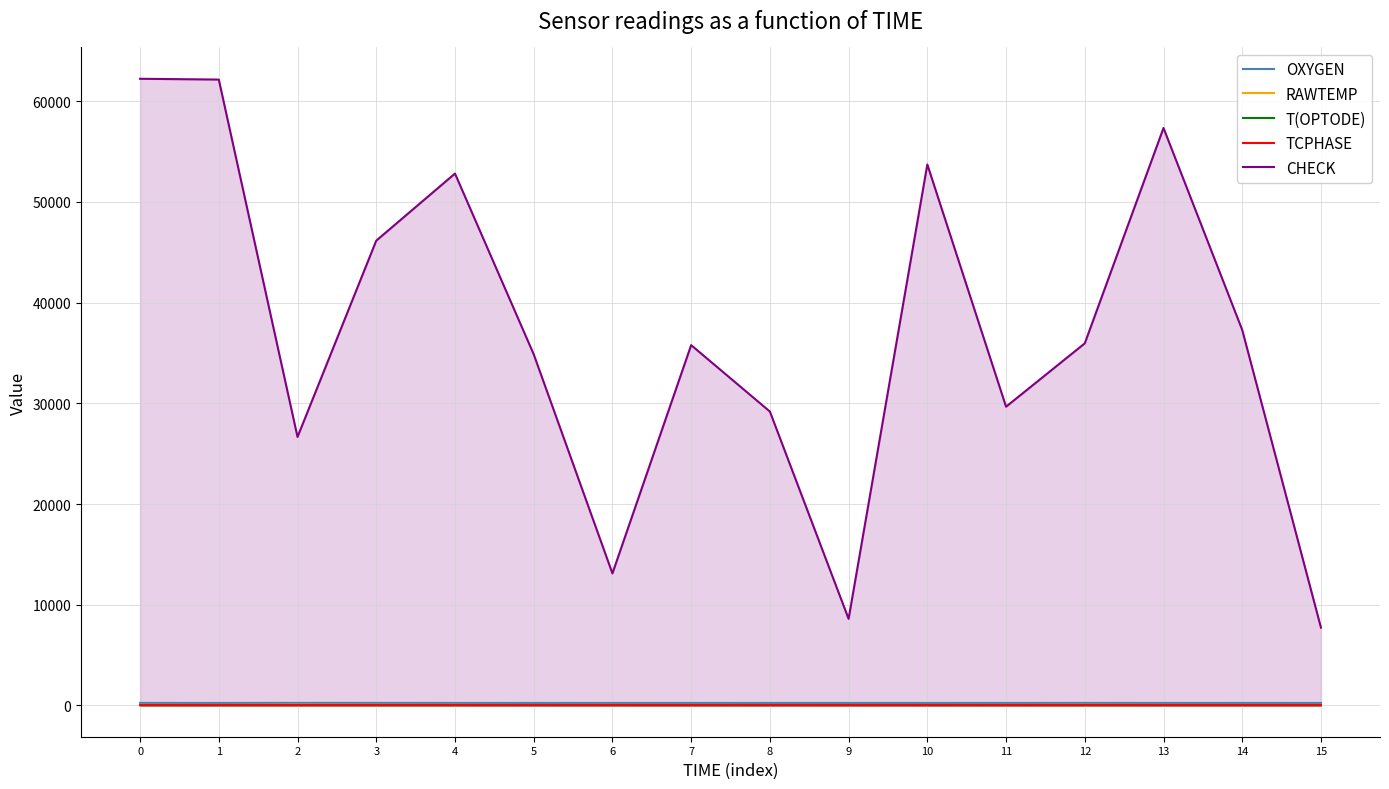

True or false: RAWTEMP has a value of 72.5 at 7.

False